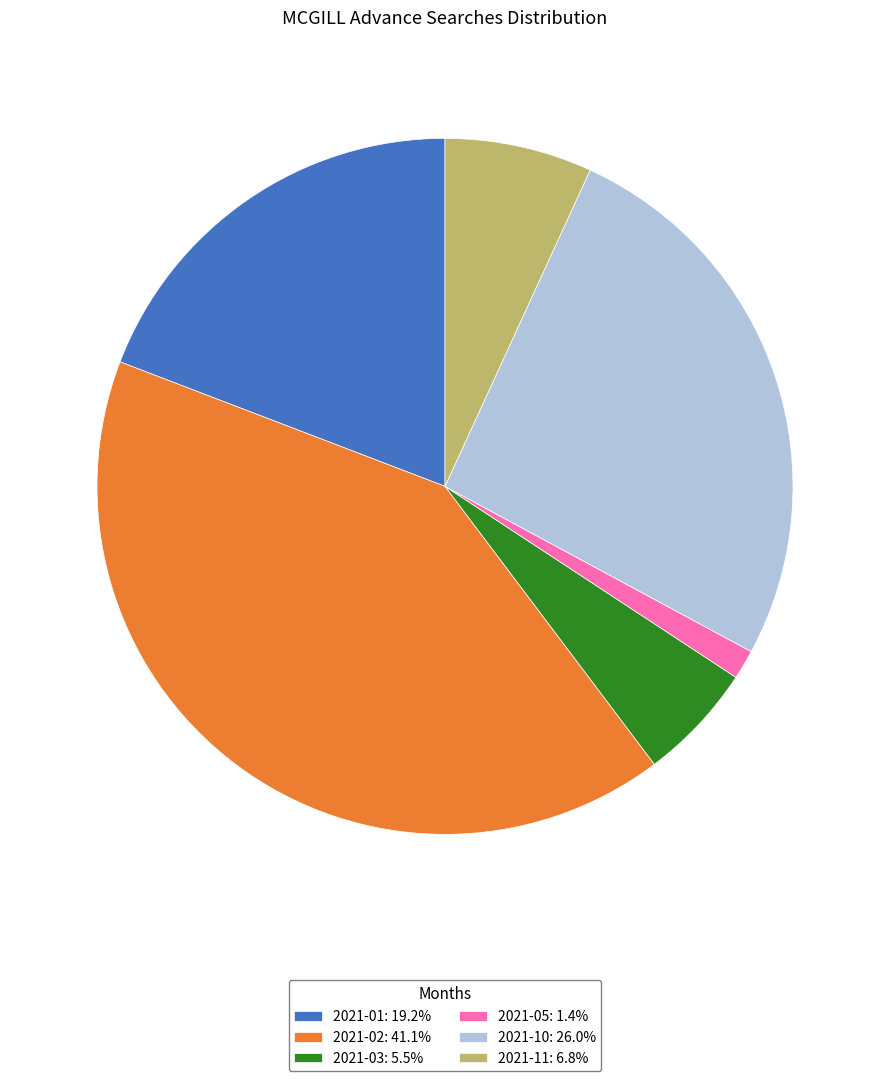

Do 2021-11 and 2021-05 together represent more than half of the pie?

No